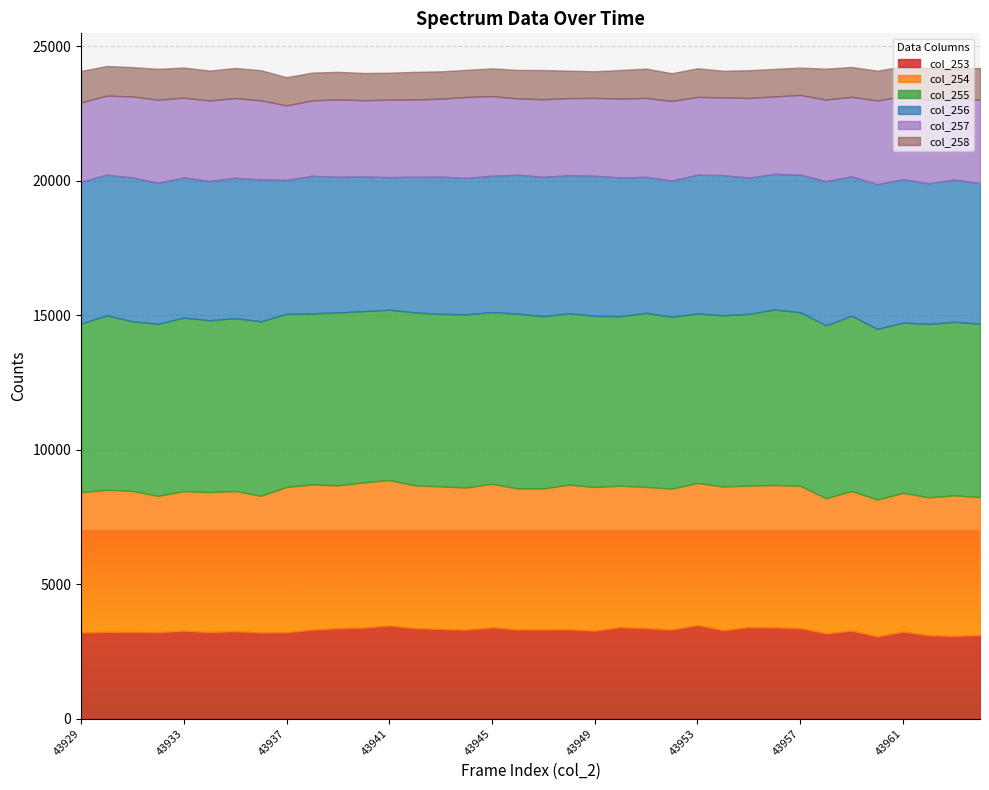

How many interior local peaks does the col_256 series have?

10